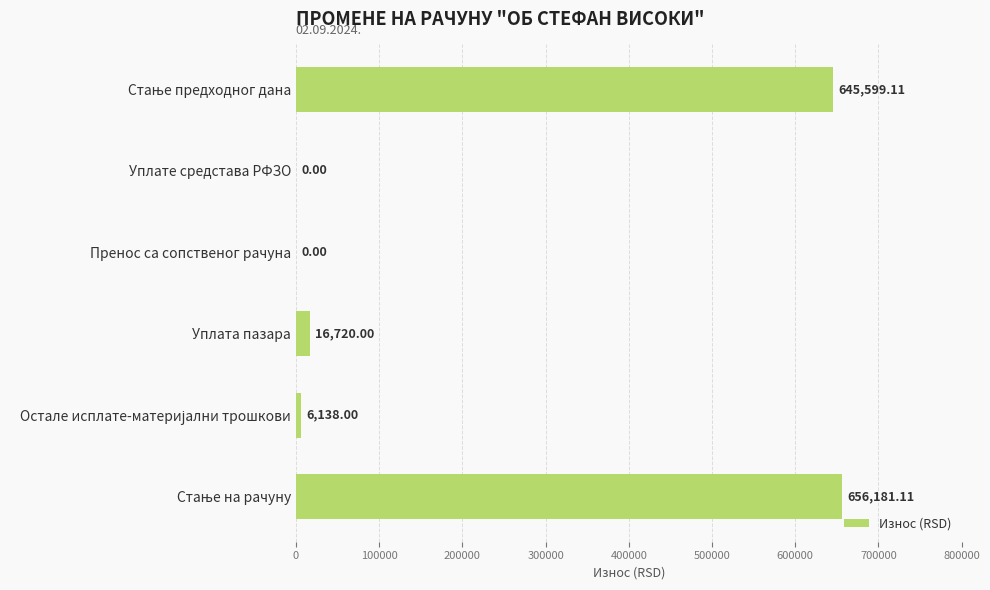

What is the sum of all values?

1324638.2